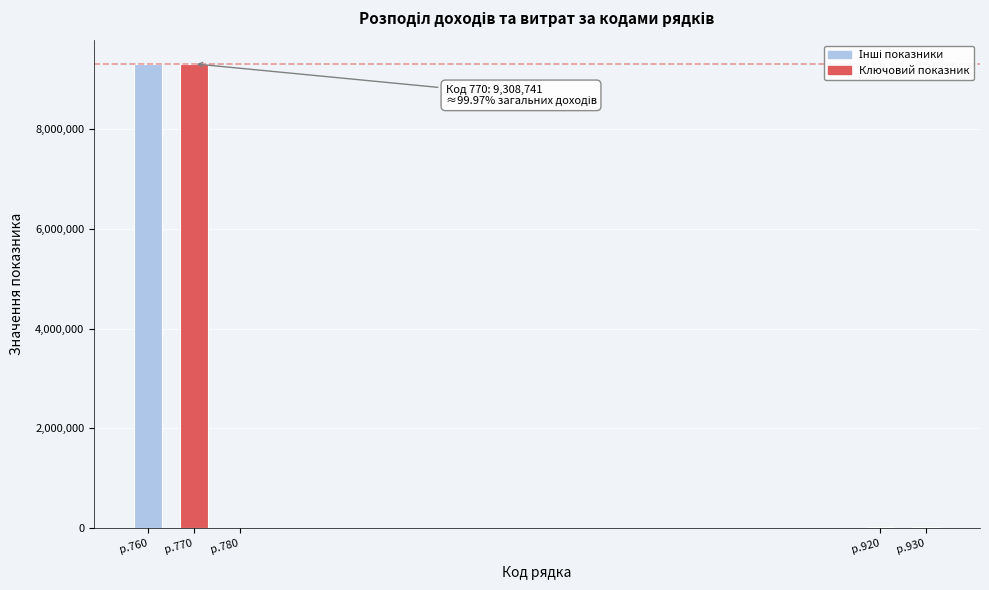

What is the sum of all values?

18648306